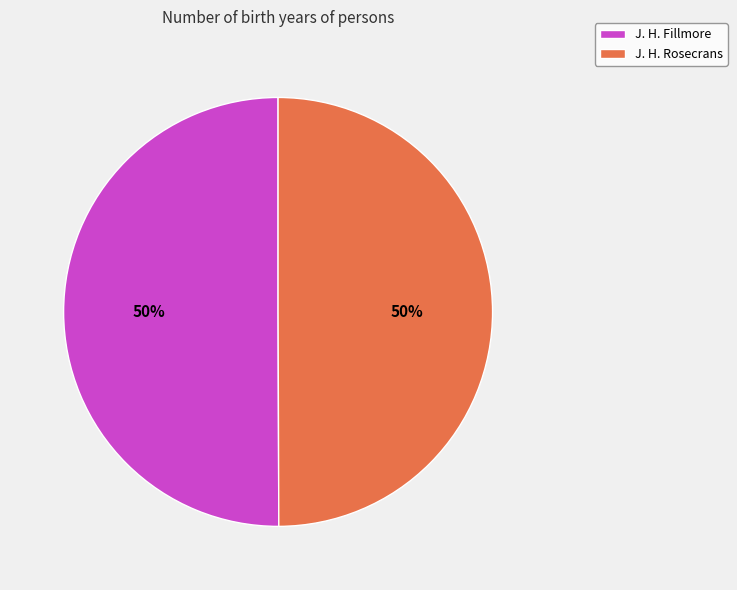

Approximately how many times larger is the value at J. H. Rosecrans compared to J. H. Fillmore?

1.0